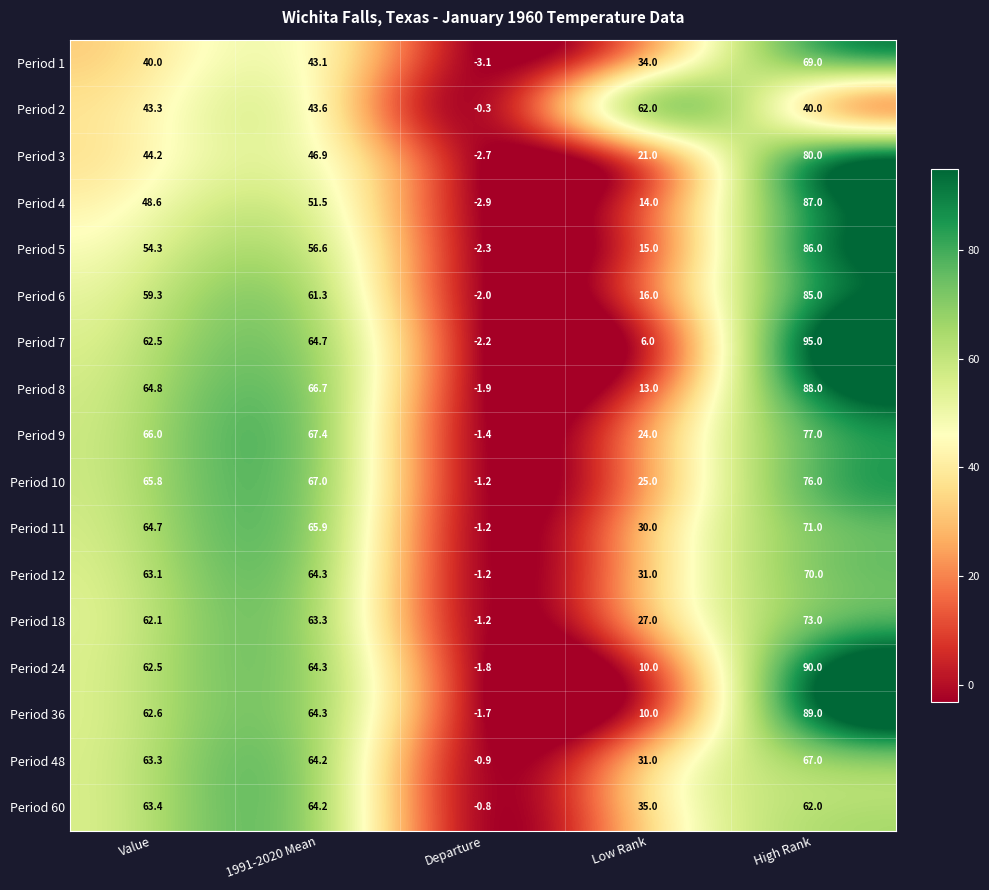

How many categories are shown in the chart?

5